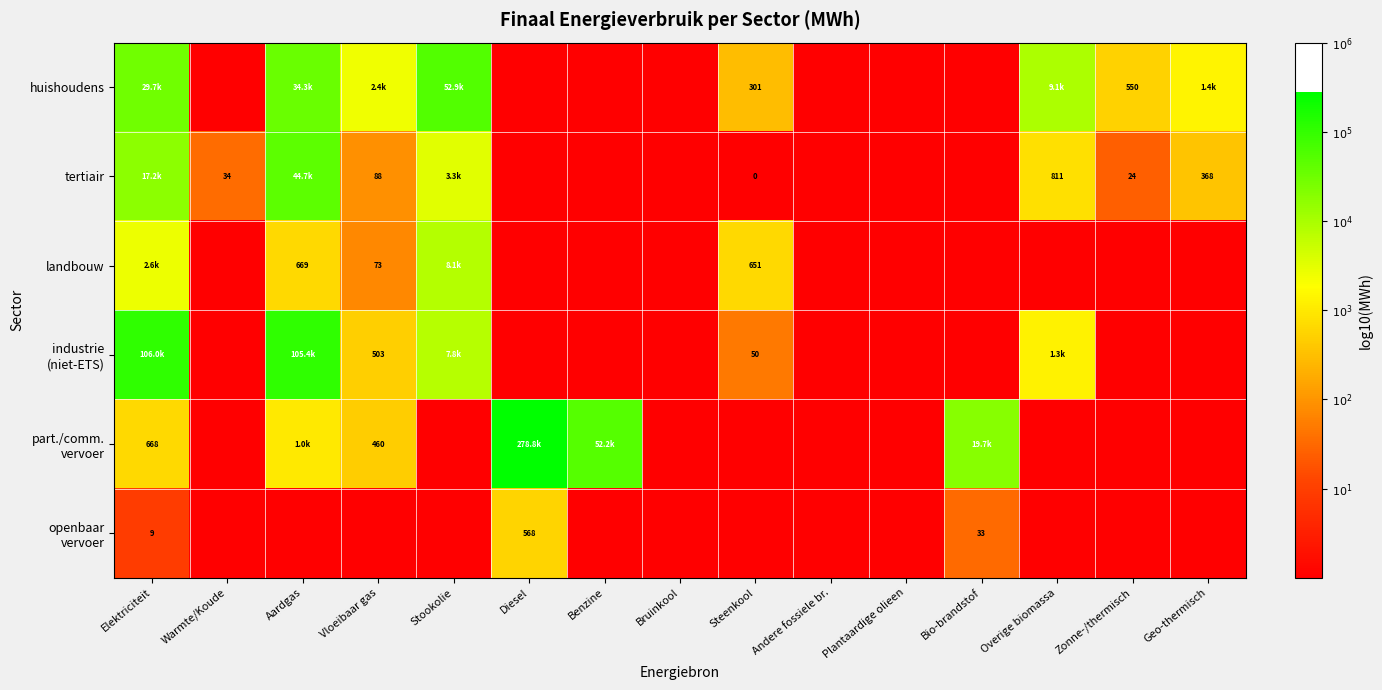

Rank the series at Stookolie from lowest to highest value.

part./comm. vervoer, openbaar vervoer, tertiair, industrie (niet-ETS), landbouw, huishoudens